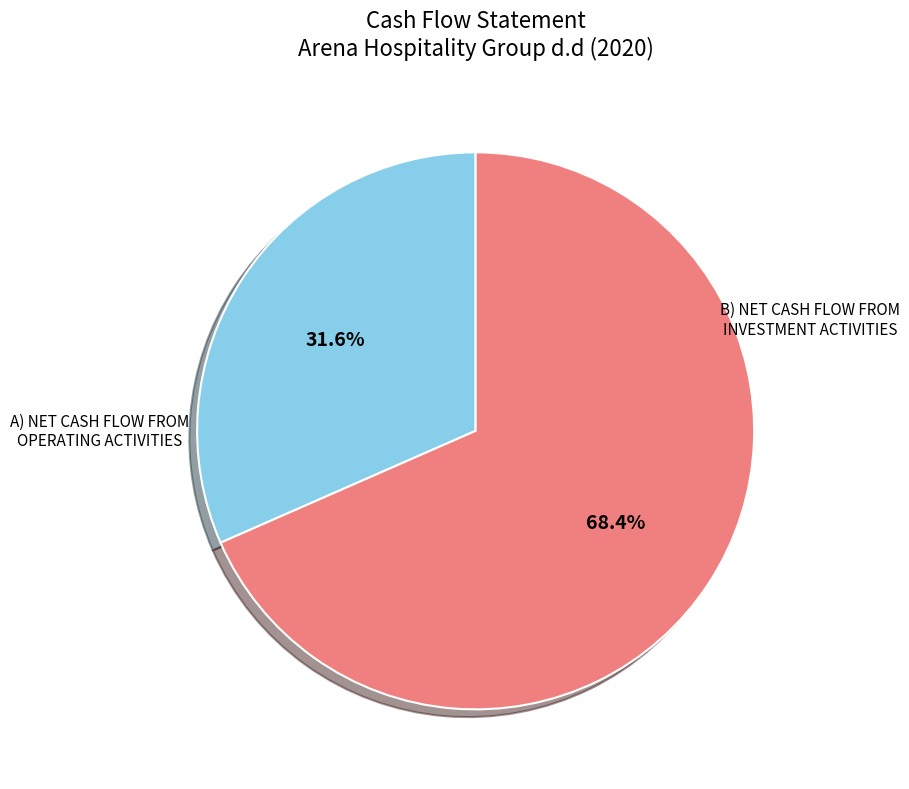

To the nearest percent, what portion does A) NET CASH FLOW FROM OPERATING ACTIVITIES represent?

32%